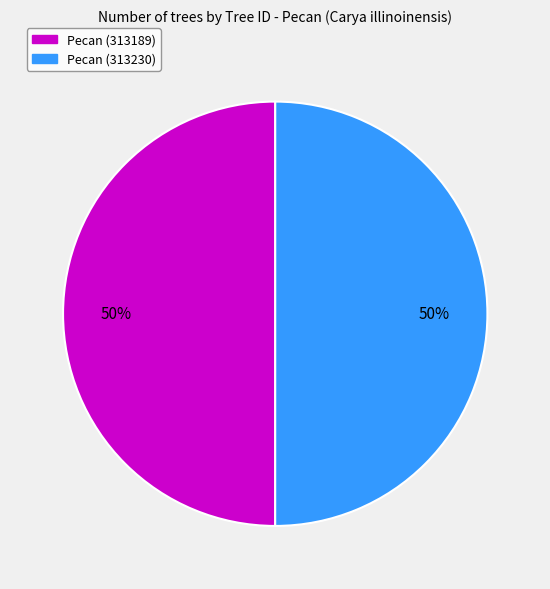

How many slices are in this pie chart?

2